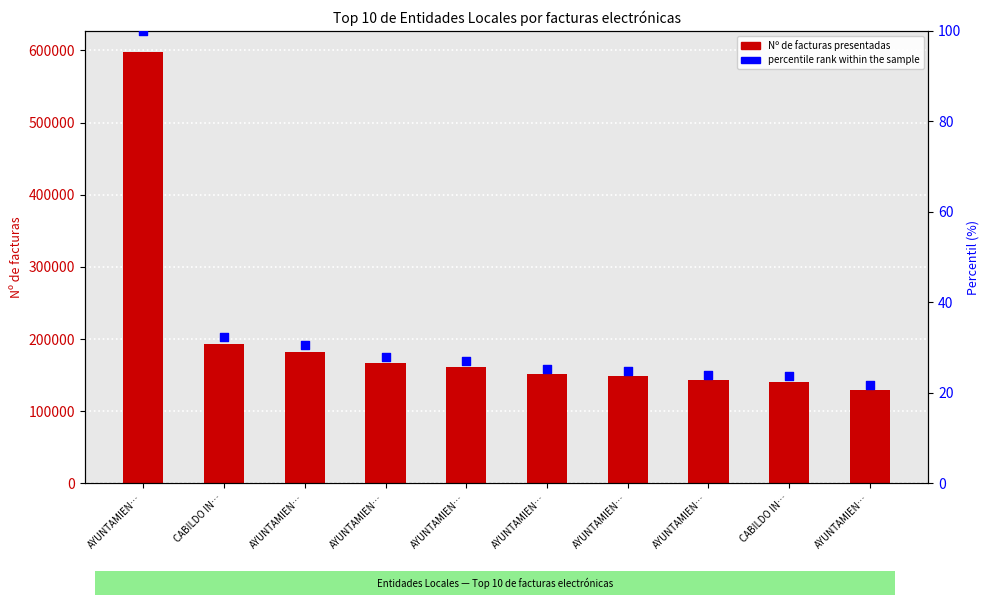

At how many categories does at least one series exceed 76608?

10